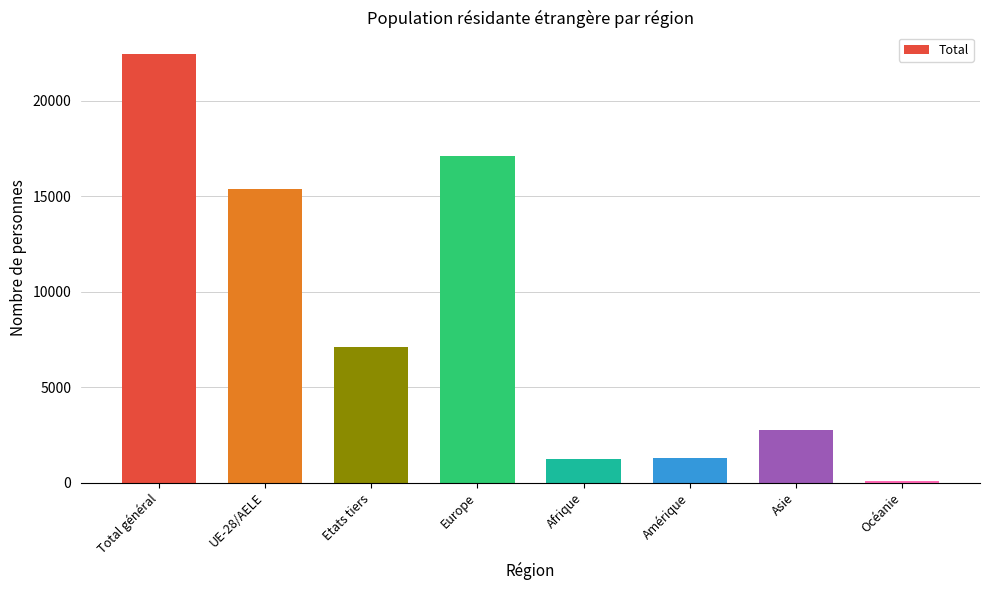

Approximately how many times larger is the value at Total général compared to Océanie?

255.2